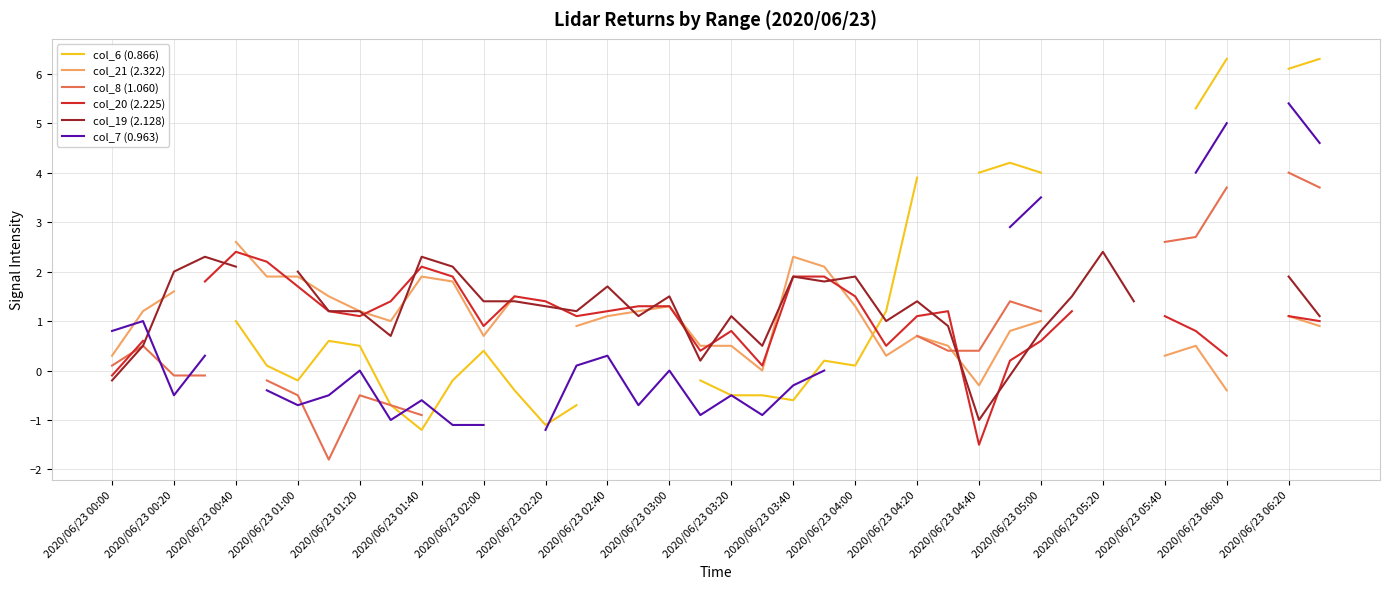

Is this an area chart (filled region under the line)?

No